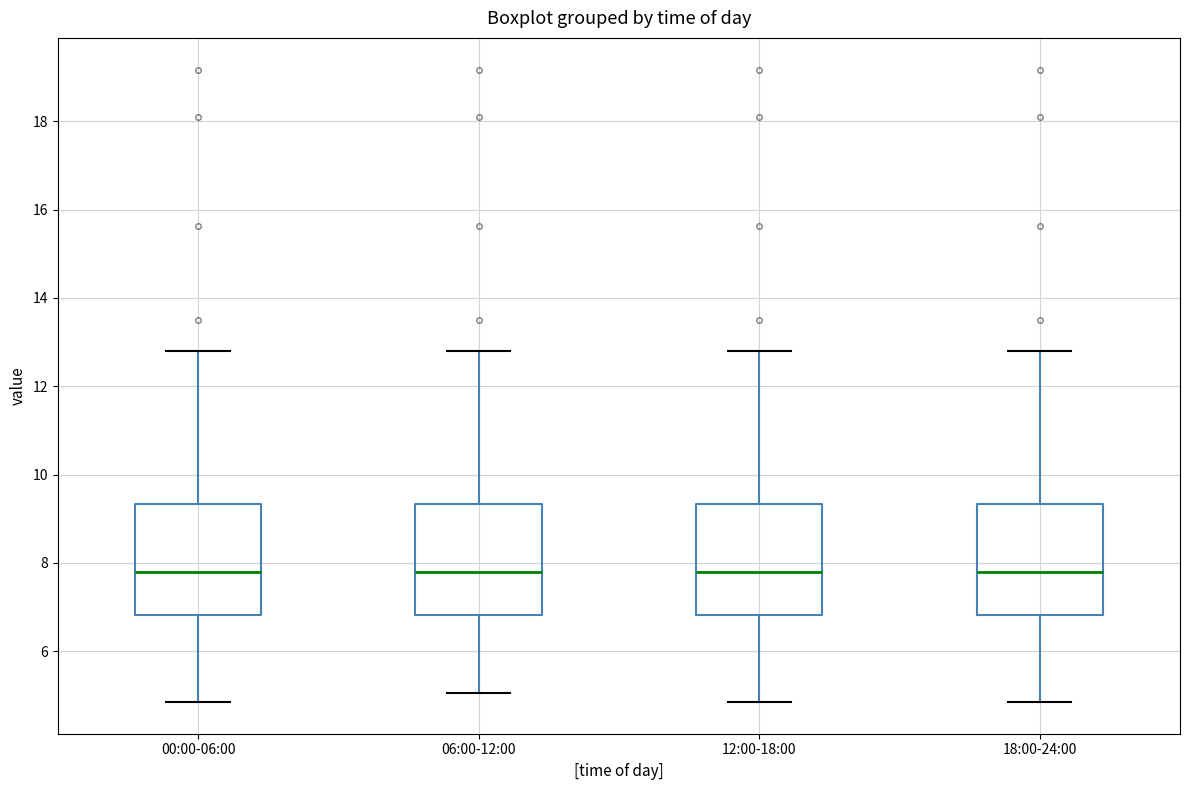

Reading left to right, transcribe this box plot: for each box, give where its median line is, the range the box spans, and where its two whiskers end, as read against the y-axis. The values are not printed on the chart, so give them approximately, as read against the axis.

00:00-06:00: median 7.8, box 6.8 to 9.4, whiskers 4.8 to 12.8
06:00-12:00: median 7.8, box 6.8 to 9.4, whiskers 5.0 to 12.8
12:00-18:00: median 7.8, box 6.8 to 9.4, whiskers 4.8 to 12.8
18:00-24:00: median 7.8, box 6.8 to 9.4, whiskers 4.8 to 12.8